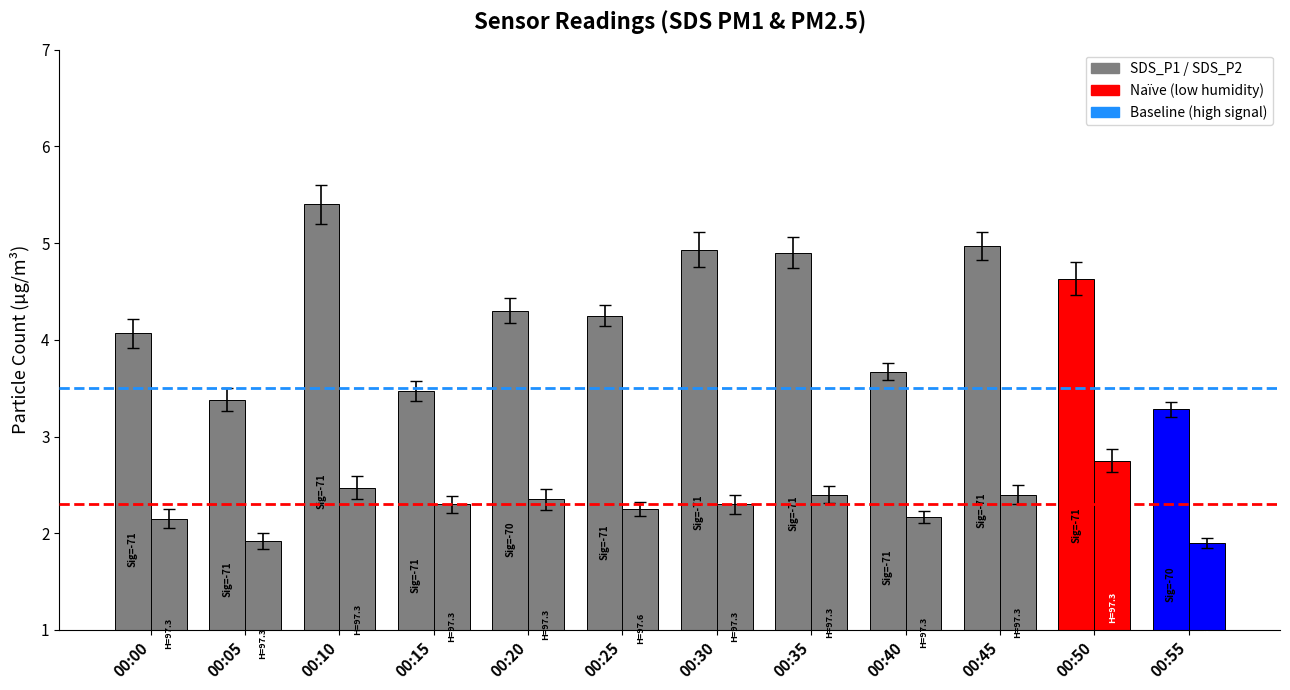

Reading left to right, extract all data points from this chart.

SDS_P1: 4.1	3.4	5.4	3.5	4.3	4.2	4.9	4.9	3.7	5.0	4.6	3.3
SDS_P2: 2.1	1.9	2.5	2.3	2.4	2.2	2.3	2.4	2.2	2.4	2.8	1.9